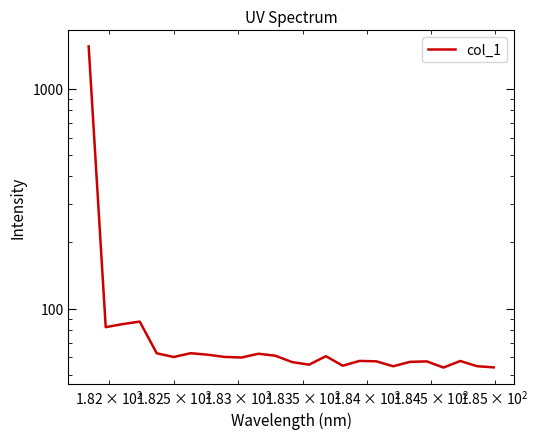

How many data points are less than 59?

12